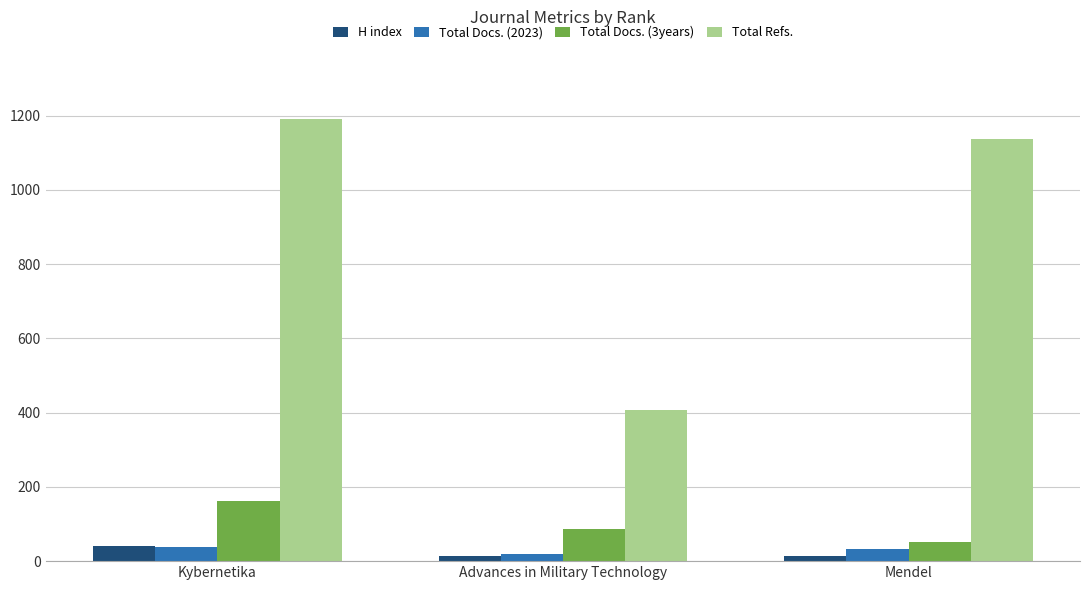

Between Kybernetika and Mendel, which series saw the biggest shift?

Total Docs. (3years)